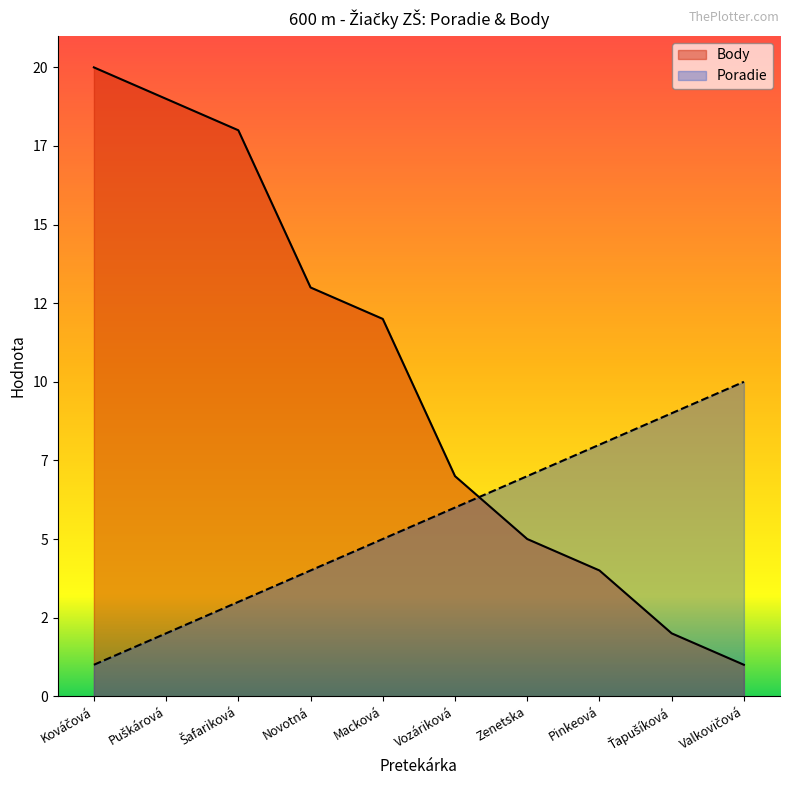

Is the value of Poradie at Macková greater than the value of Body at Vozáriková?

No